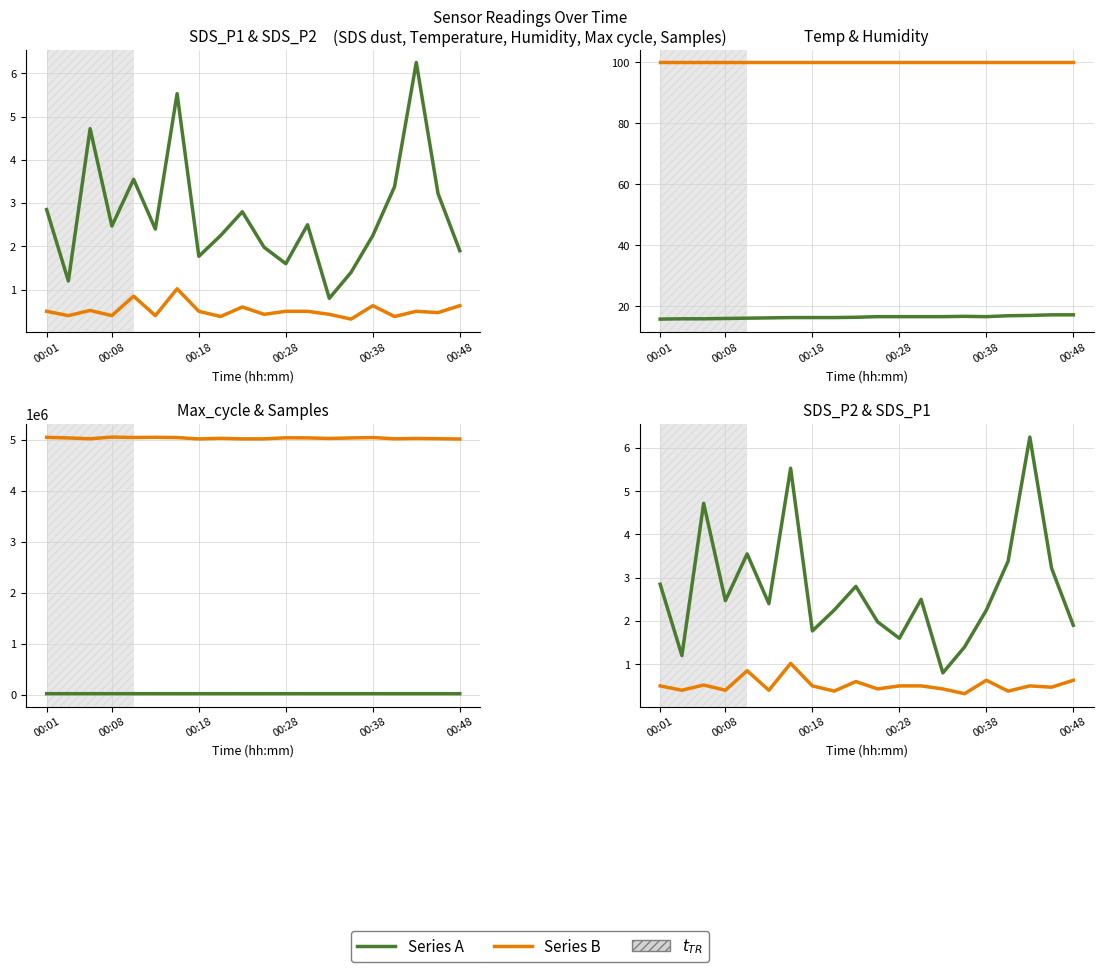

How many lines are shown in the chart?

6